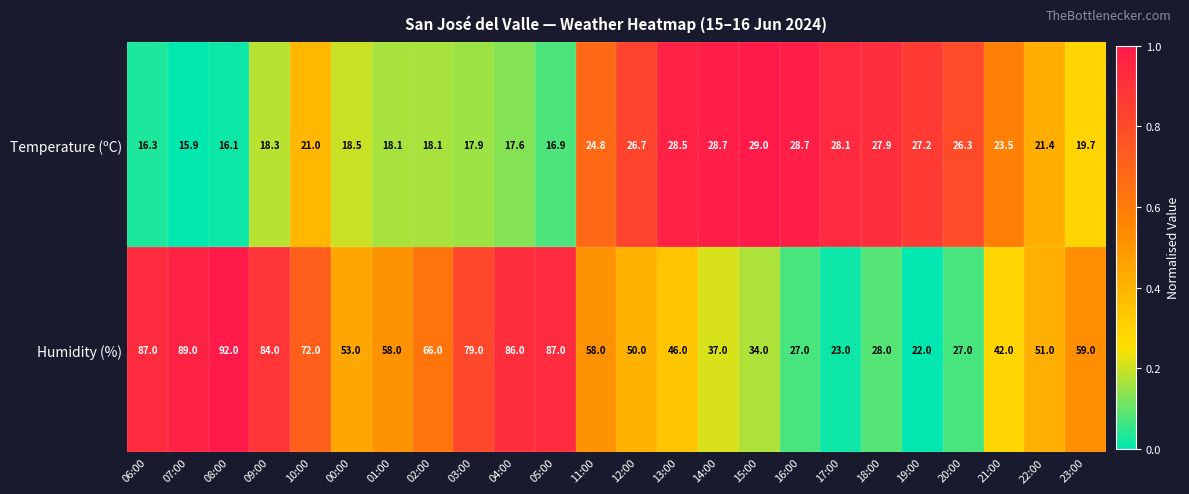

What is the difference between the maximum and minimum values in the Humidity (%) series?

70.0